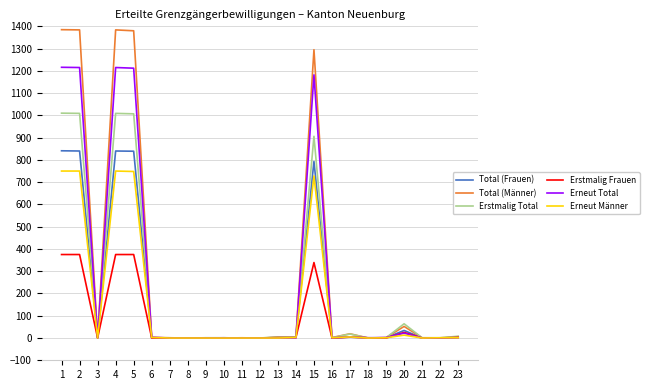

Rank the series at 15 from highest to lowest value.

Total (Männer), Erneut Total, Erstmalig Total, Total (Frauen), Erneut Männer, Erstmalig Frauen